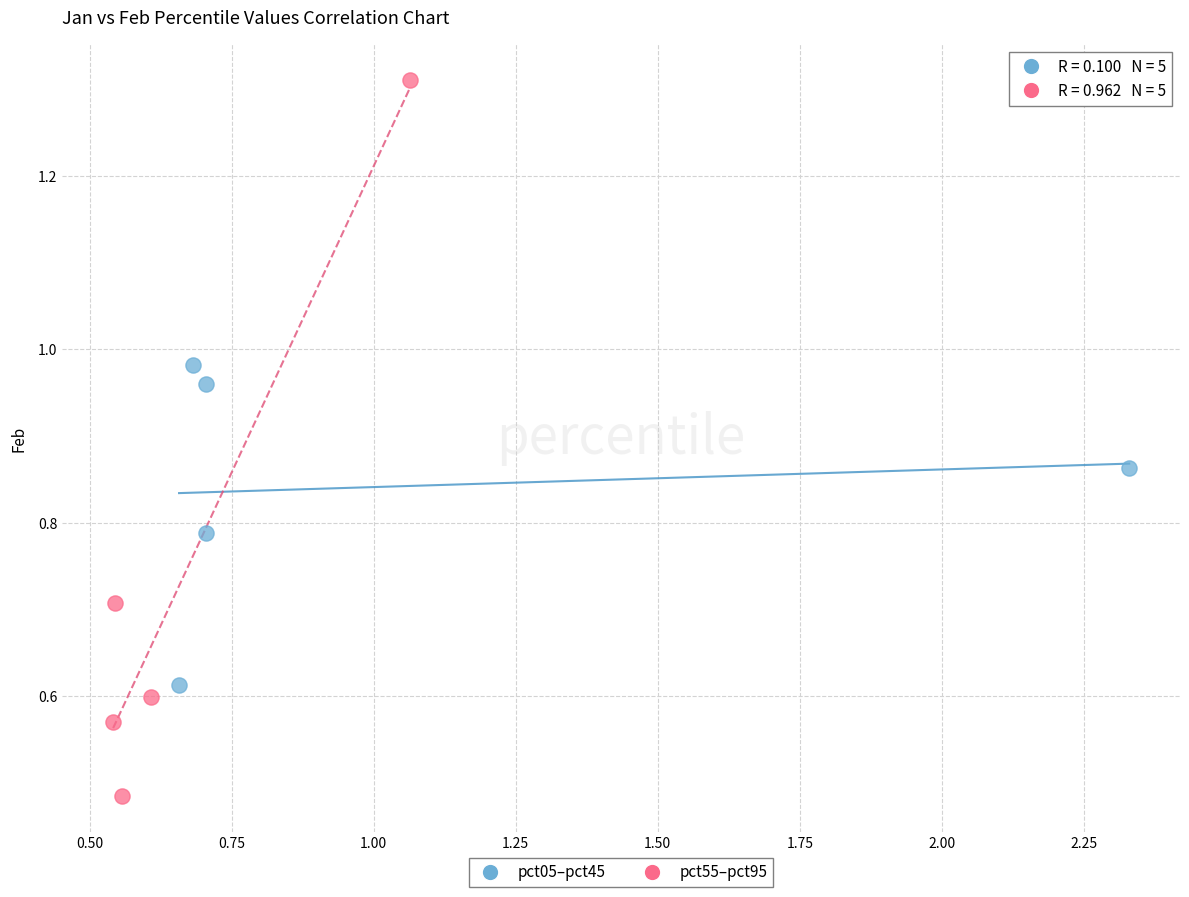

What are all the series names shown in the legend?

pct05–pct45, pct55–pct95